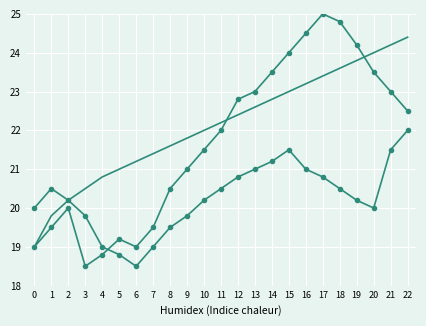

Is this an area chart (filled region under the line)?

No